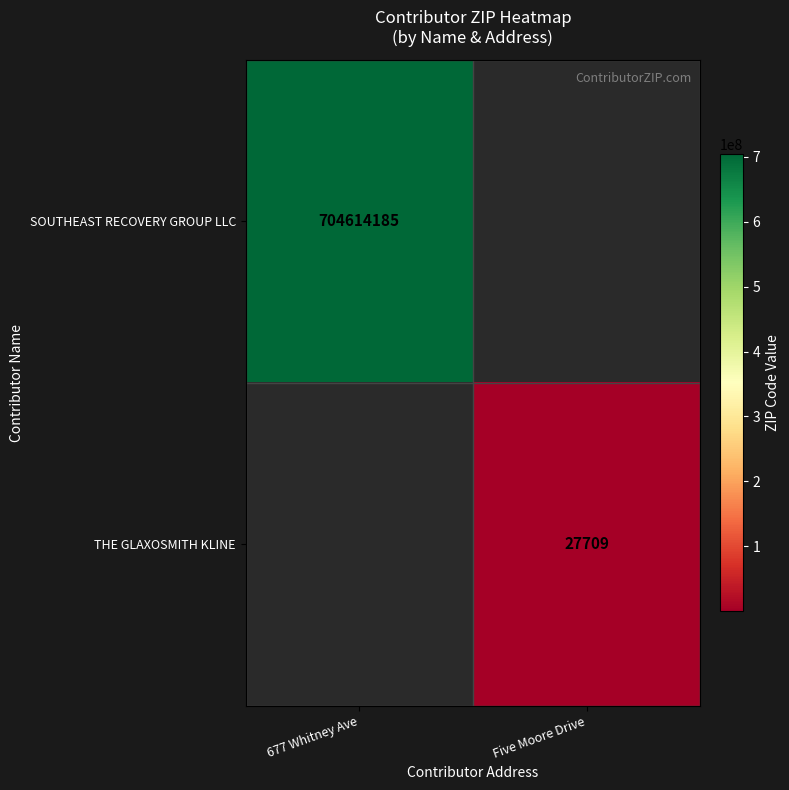

Is it true that SOUTHEAST RECOVERY GROUP LLC equals 704614185 at 677 Whitney Ave?

True